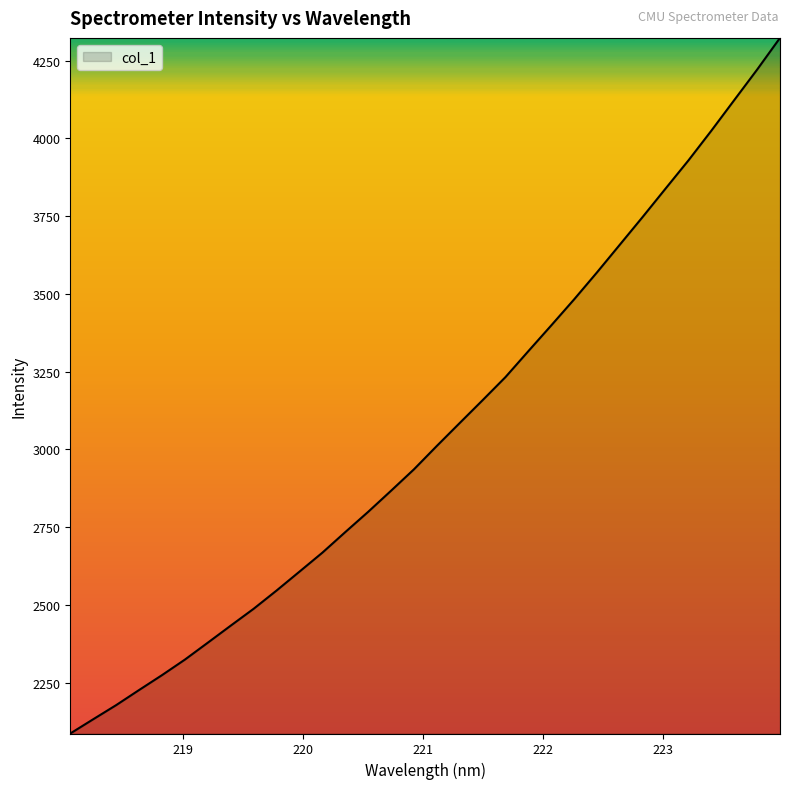

True or false: the data has more than 1 interior local peaks.

False